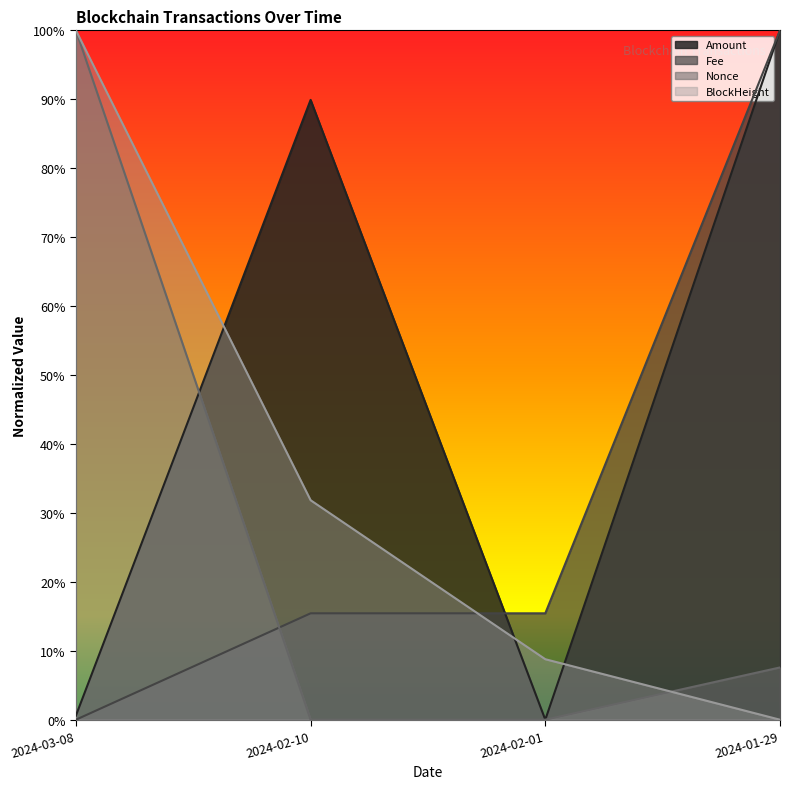

Which label corresponds to the smallest value in the chart?

2024-03-08